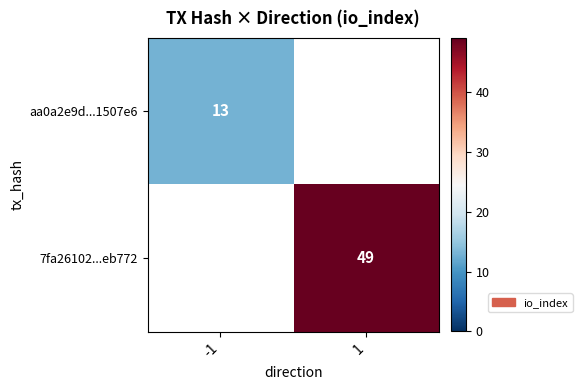

Is it true that aa0a2e9d...1507e6 equals 13 at -1?

True